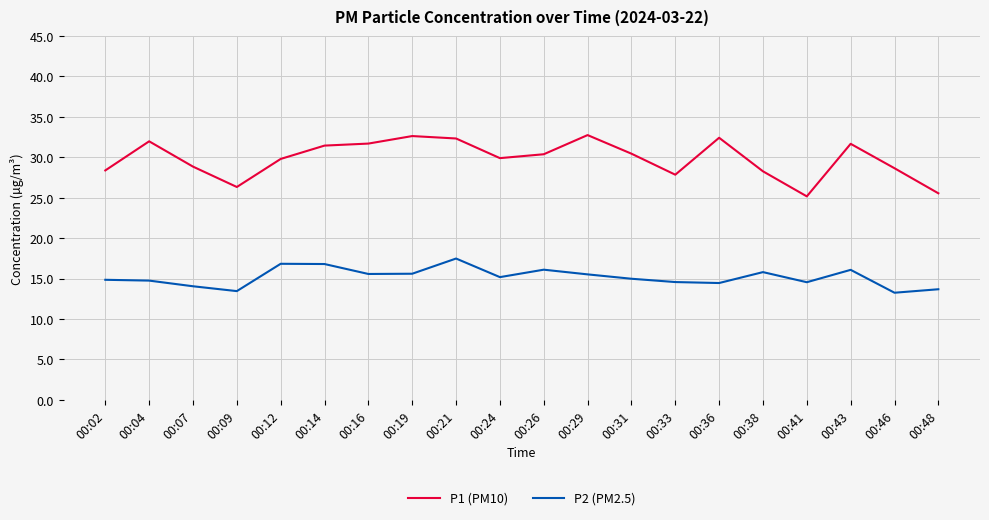

What is the sum of the P1 (PM10) values at 00:33 and 00:36?

60.3